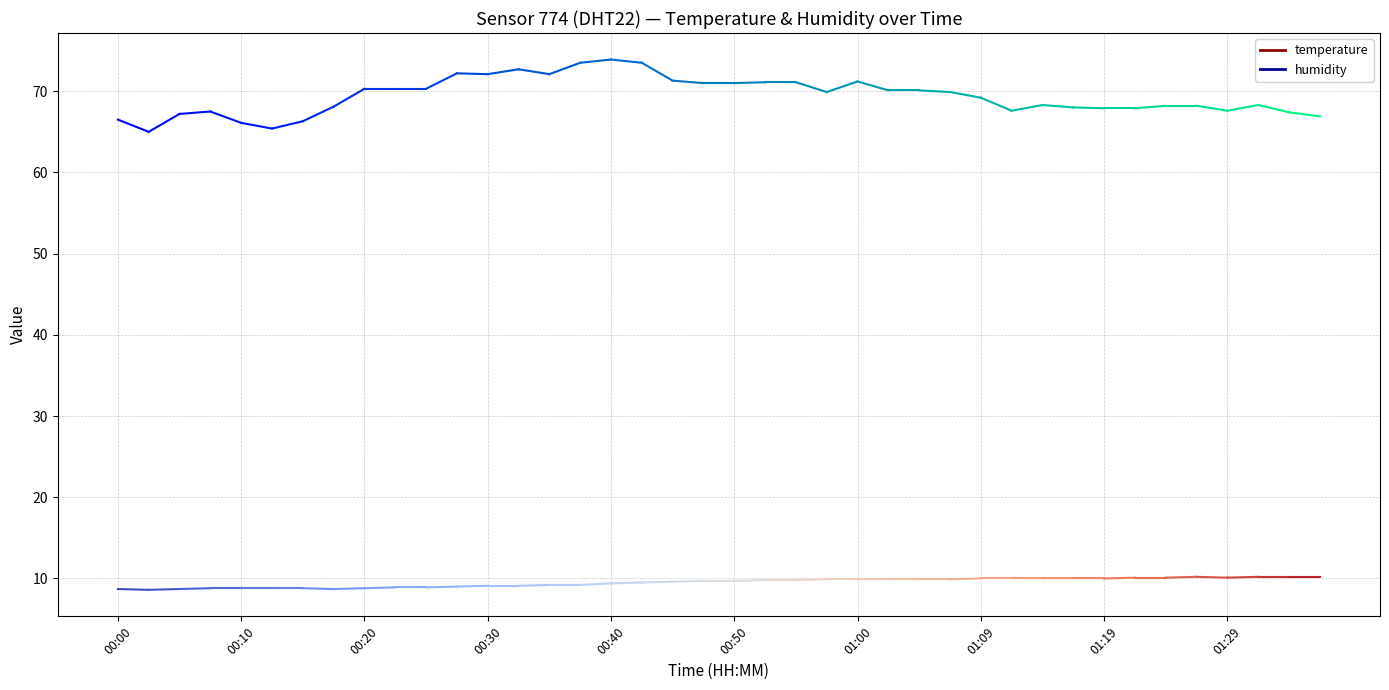

True or false: temperature and humidity intersect in this chart.

False